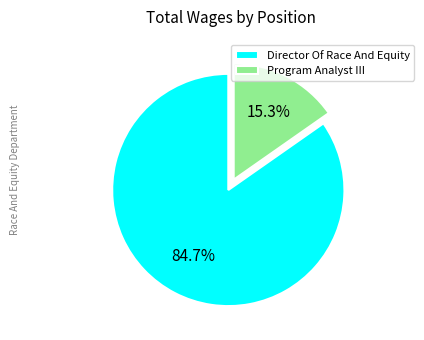

Is it true that Program Analyst III is 15% of the pie?

True